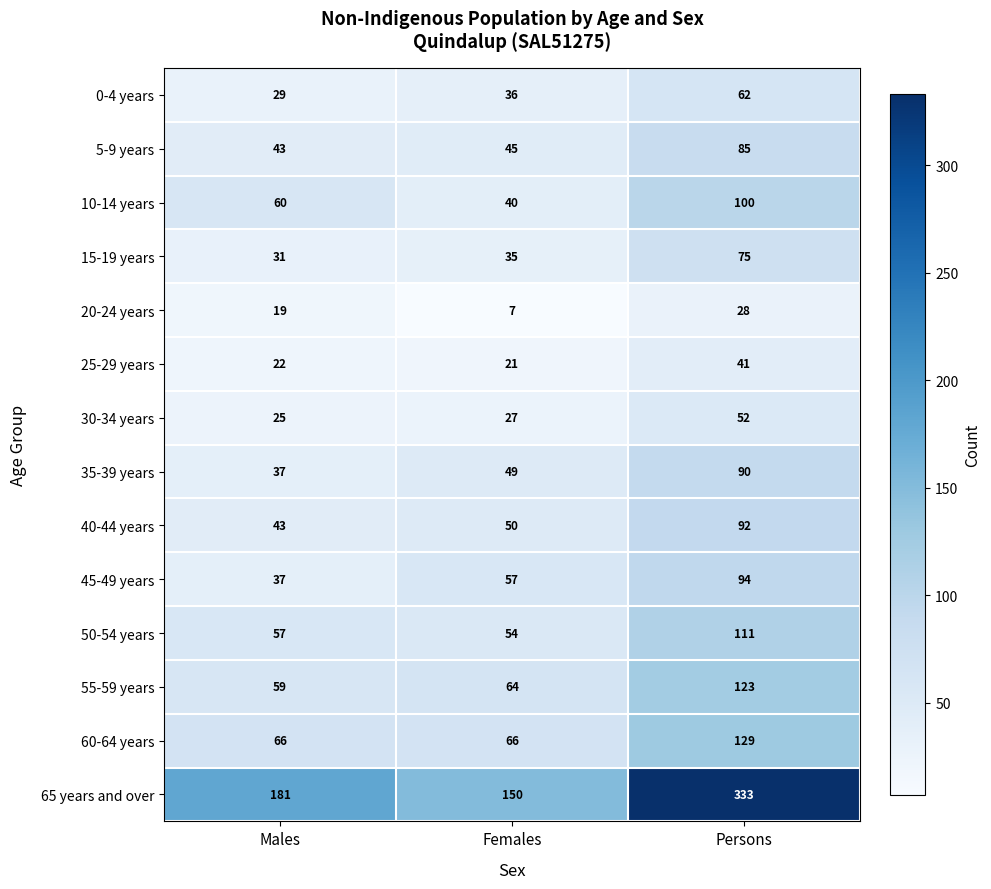

Which series has the largest total across all categories?

65 years and over